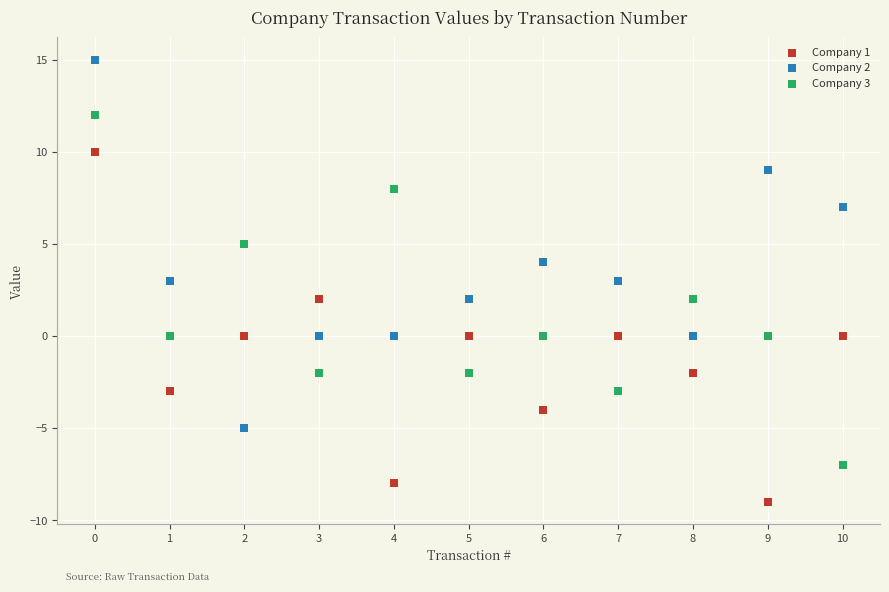

Which series contains the highest Y value?

Company 2